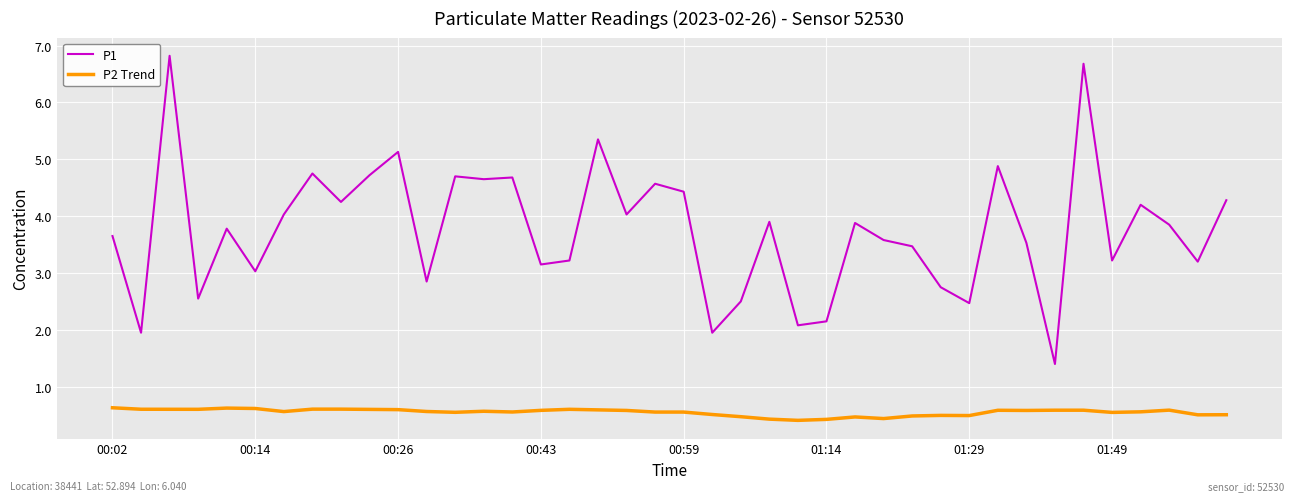

True or false: P2 Trend and P1 intersect in this chart.

False